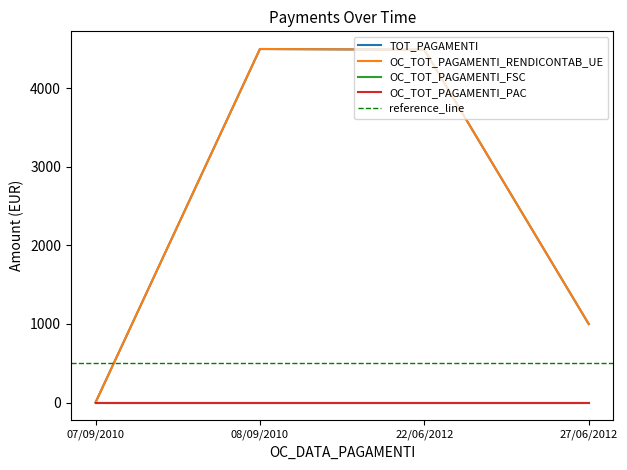

Which series has the largest total across all categories?

TOT_PAGAMENTI